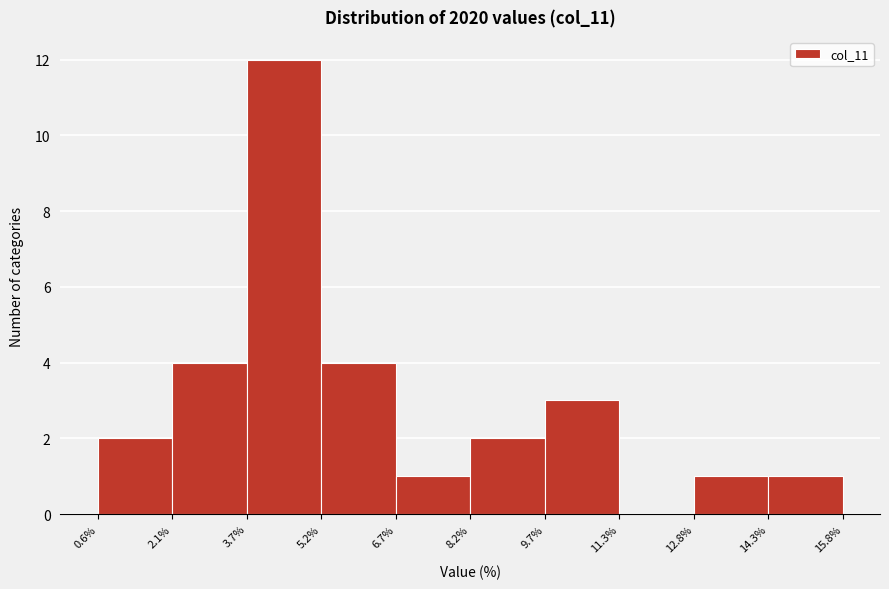

Reading left to right, list every bar in this chart as the range it spans on the x-axis followed by its height. The values are not printed on the chart, so give them approximately, as read against the axis.

0.6% to 2.1%: 2
2.1% to 3.7%: 4
3.7% to 5.2%: 12
5.2% to 6.7%: 4
6.7% to 8.2%: 1
8.2% to 9.7%: 2
9.7% to 11.3%: 3
11.3% to 12.8%: 0
12.8% to 14.3%: 1
14.3% to 15.8%: 1